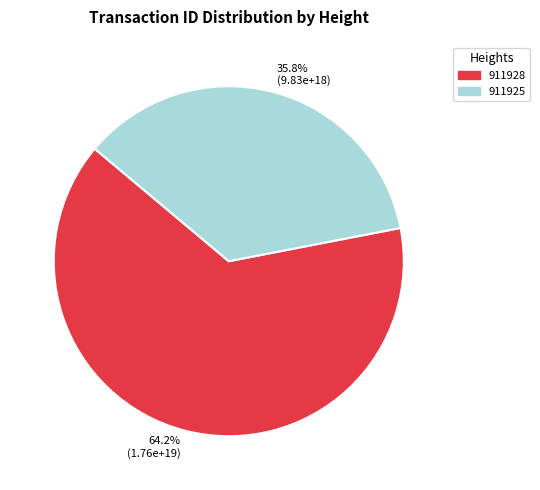

Rank the categories by value from highest to lowest.

911928, 911925